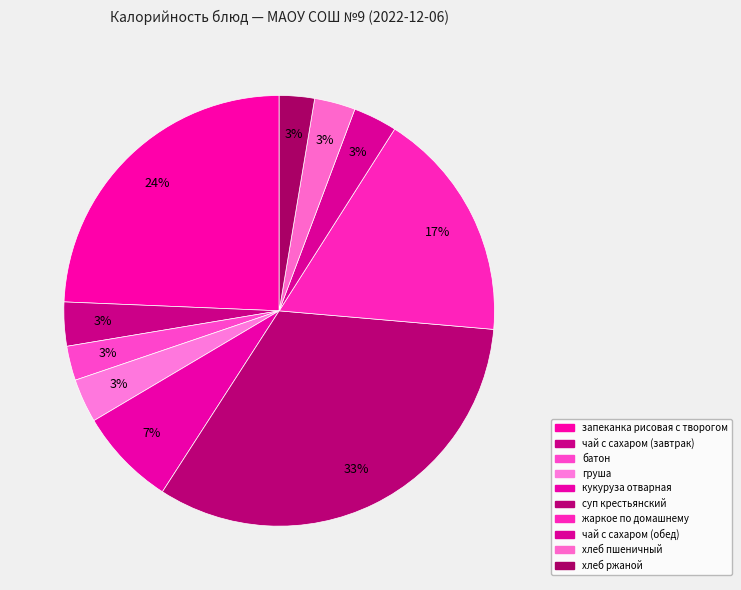

What is the ratio of the value at чай с сахаром (завтрак) to the value at хлеб пшеничный?

1.1